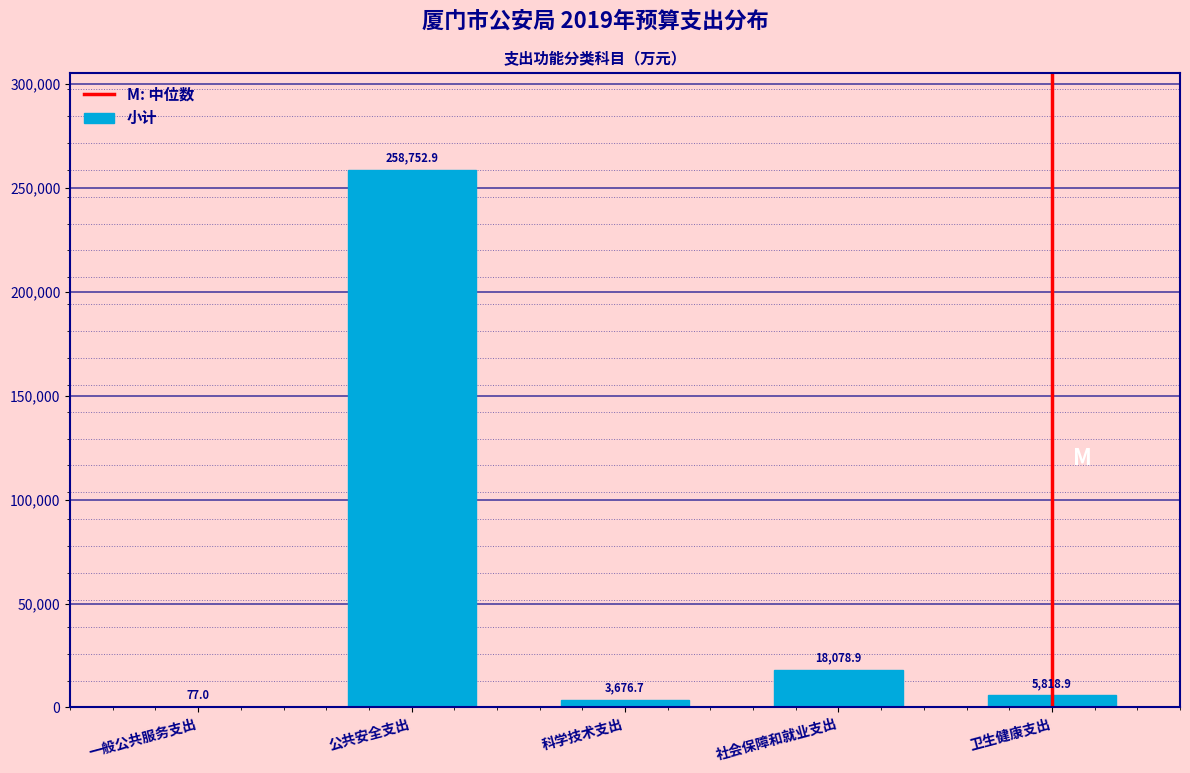

What is the maximum value shown in the chart?

258752.9